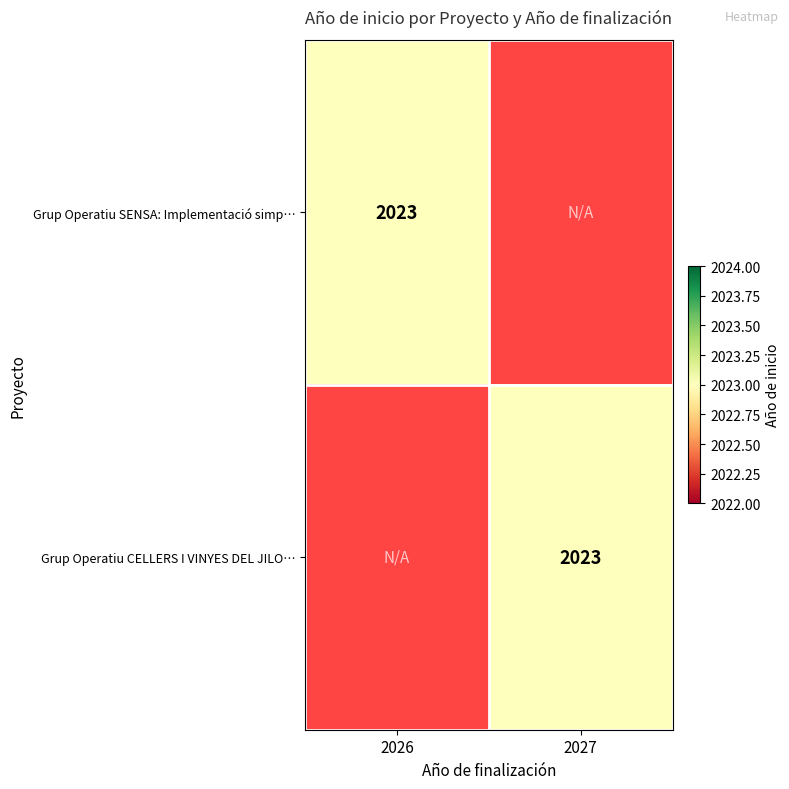

The value of Grup Operatiu CELLERS I VINYES DEL JILO… at 2027 is 3121. True or false?

False